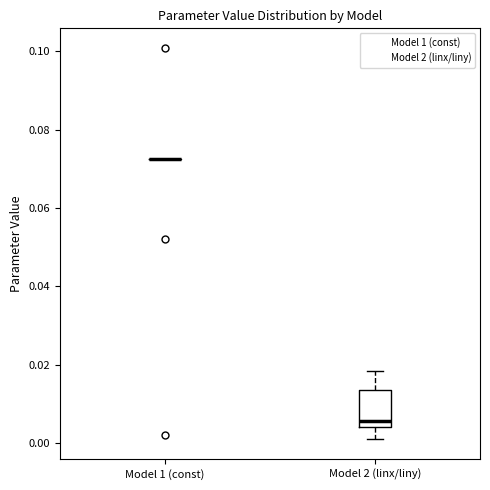

Reading left to right, read every box against the y-axis: the position of its median line, the range the box covers, and the ends of its whiskers. The values are not printed on the chart, so give them approximately, as read against the axis.

Model 1 (const): box collapsed to a line at 0.072, whiskers 0.072 to 0.072
Model 2 (linx/liny): median 0.006, box 0.004 to 0.014, whiskers 0.000 to 0.018